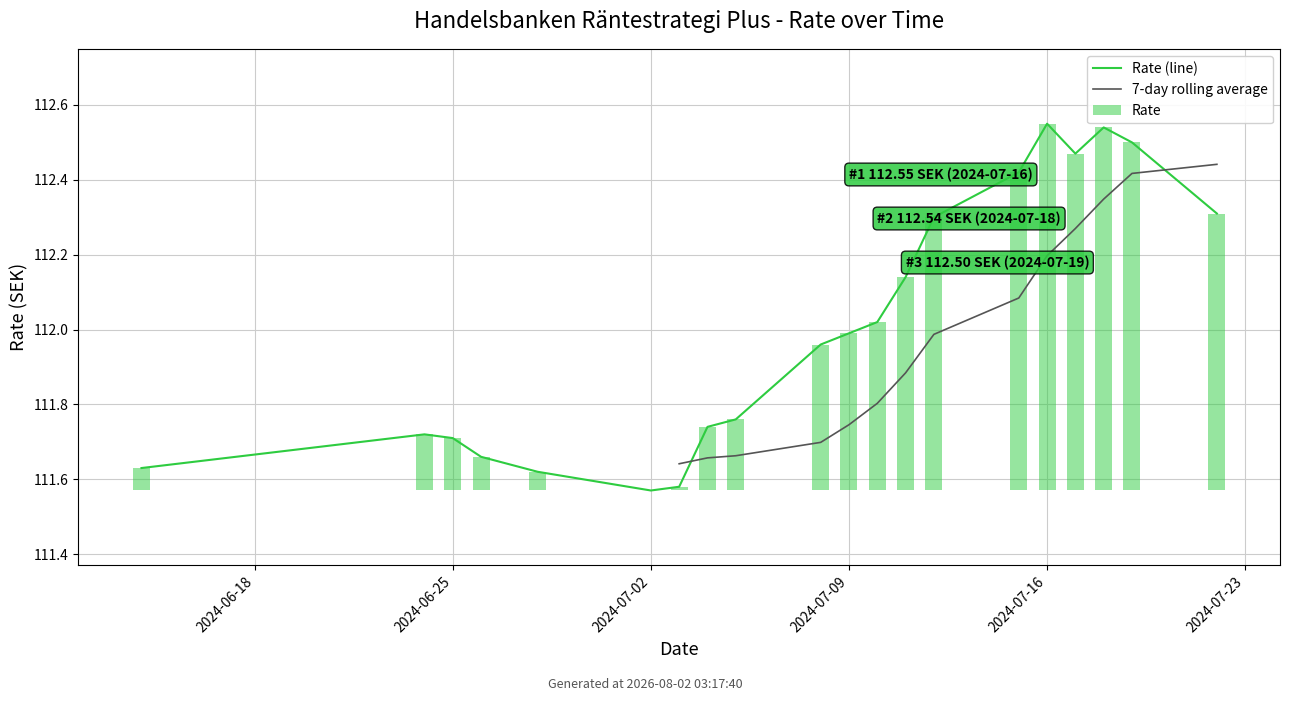

What is the approximate value of 7-day rolling average at 9?

111.7